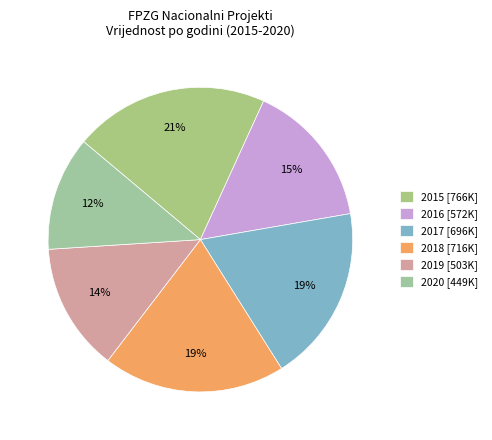

How many slices are in this pie chart?

6